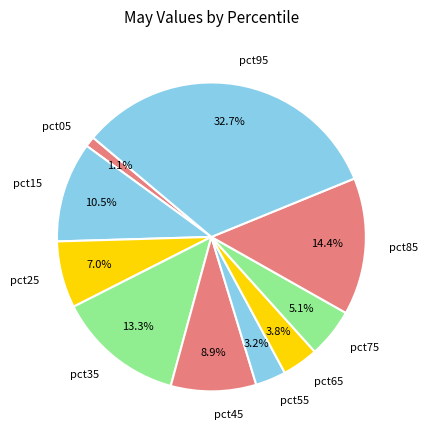

What is the total percentage of pct35 and pct45?

22.2%